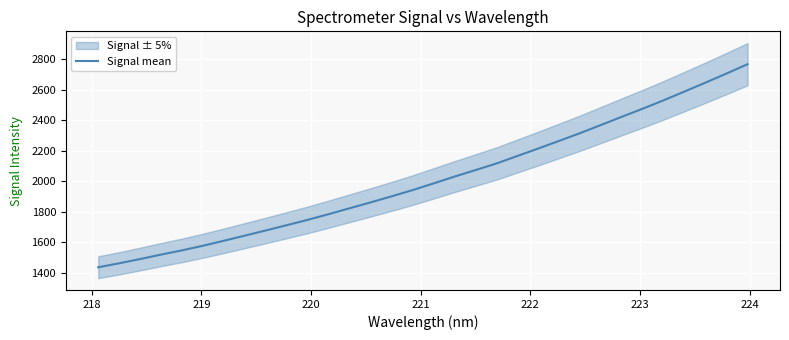

Reading left to right, extract all data points from this chart.

1437.4	1463.4	1491.2	1520.4	1548.1	1578.5	1611.2	1644.8	1678.7	1713.2	1748.2	1785.4	1824.1	1862.5	1902.0	1942.7	1986.6	2031.2	2073.8	2116.9	2166.1	2215.1	2265.4	2316.1	2369.6	2423.3	2476.5	2531.5	2589.2	2647.3	2706.6	2767.3